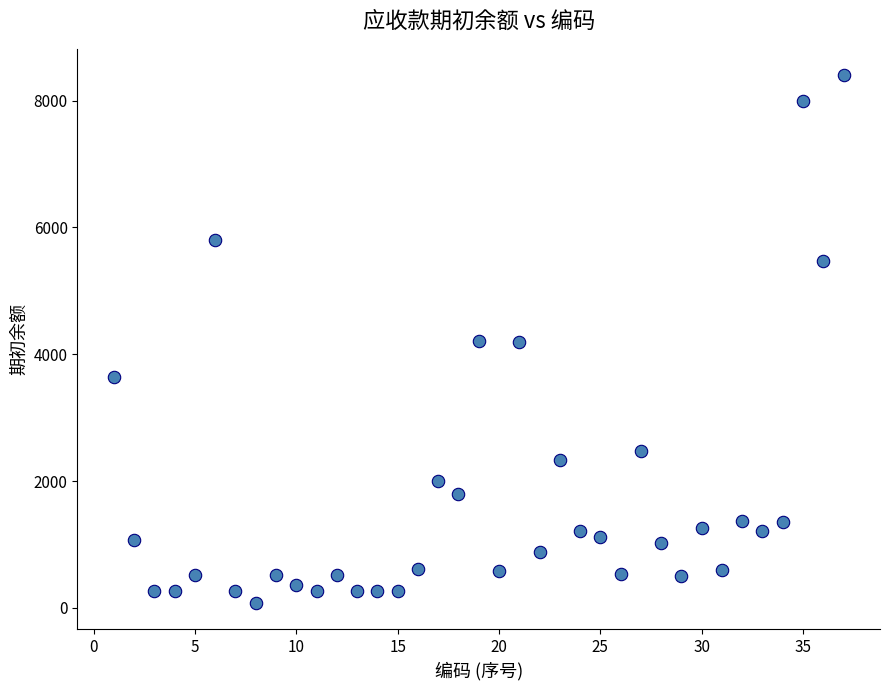

What is the range of X values (max minus min)?

36.0